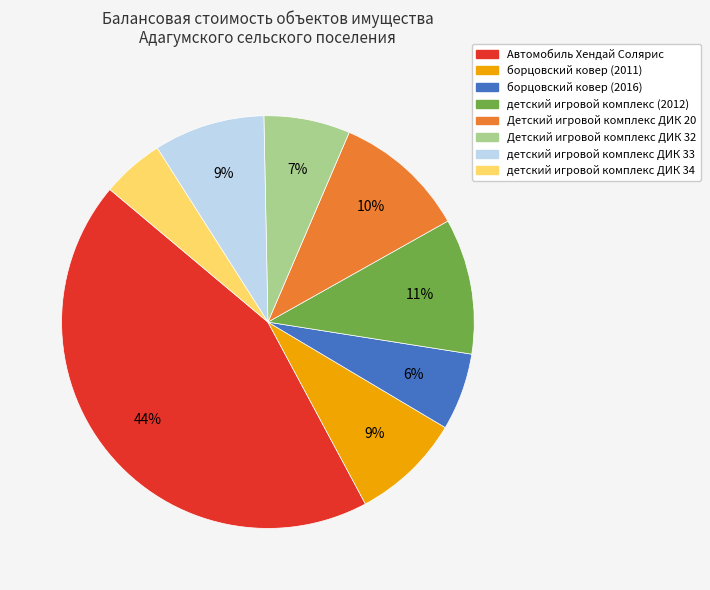

Which category has the biggest portion of the pie?

Автомобиль Хендай Солярис